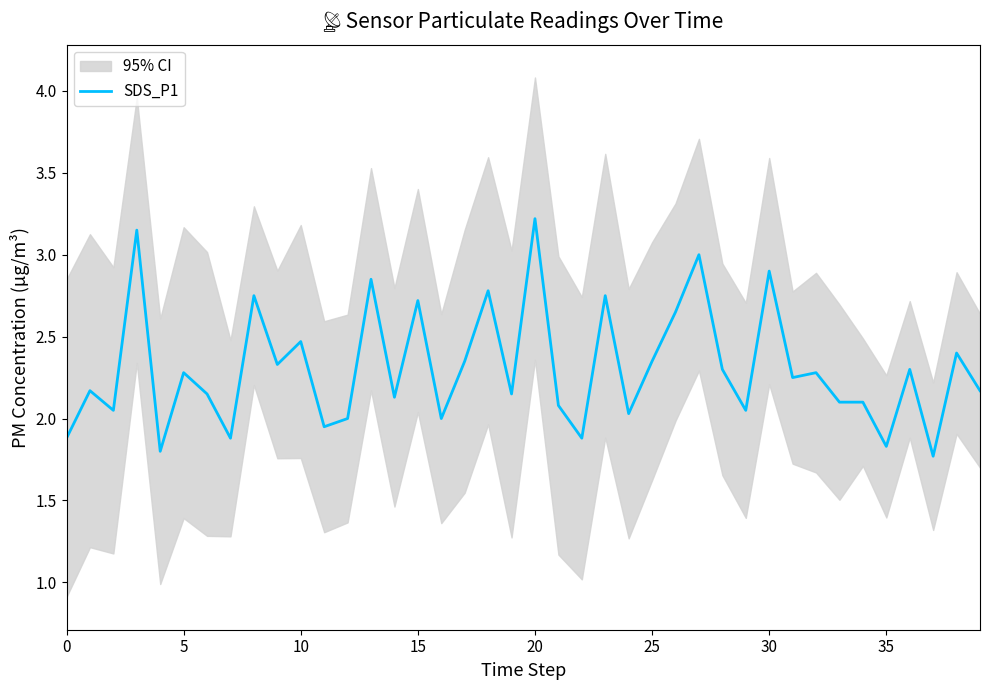

How many interior local valleys (lower than both neighbors) does the data have?

14